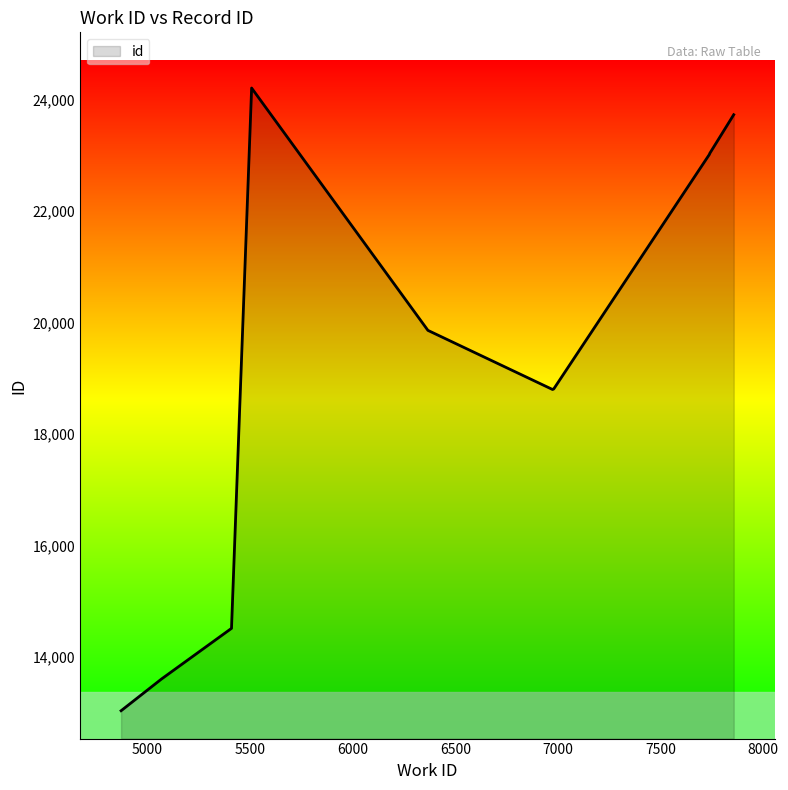

What is the difference between the maximum and minimum values?

11180